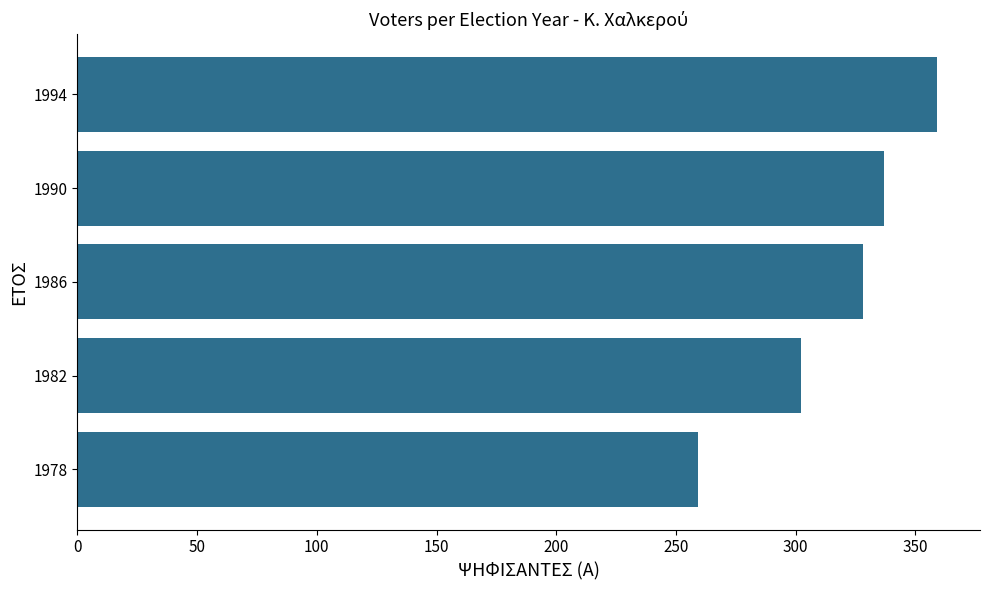

Which has a higher value, 1978 or 1994?

1994